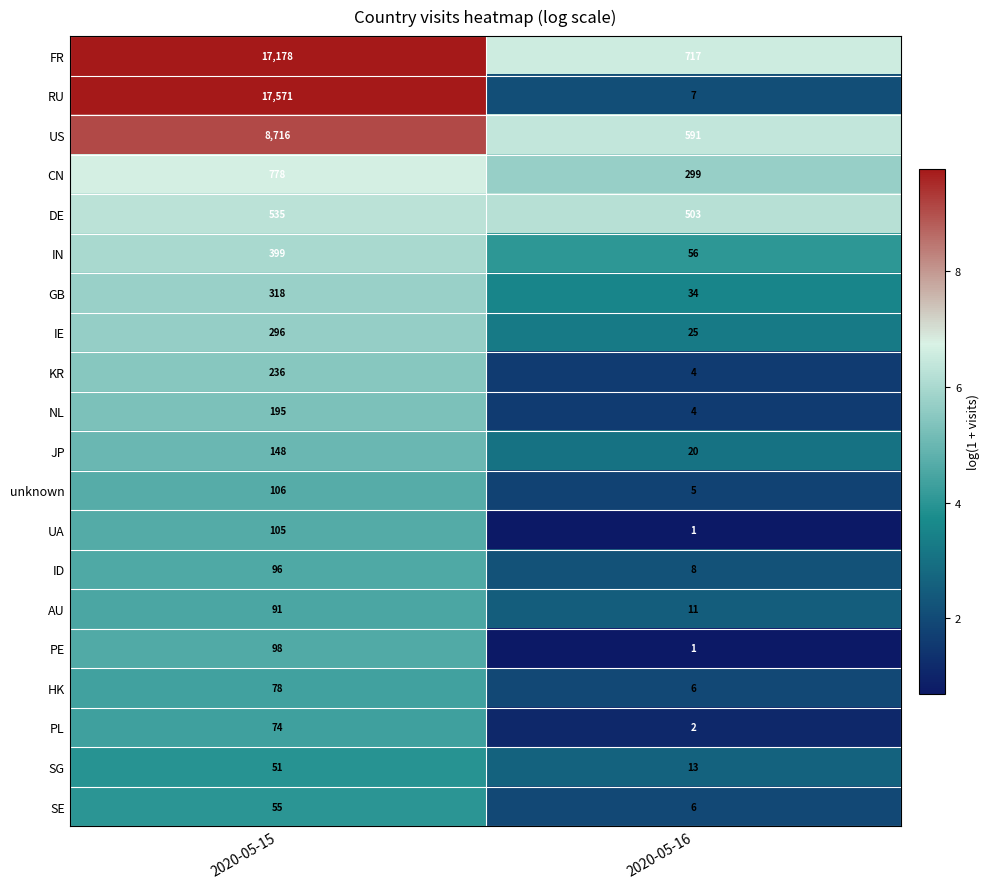

What is the sum of the JP values at 2020-05-15 and 2020-05-16?

168